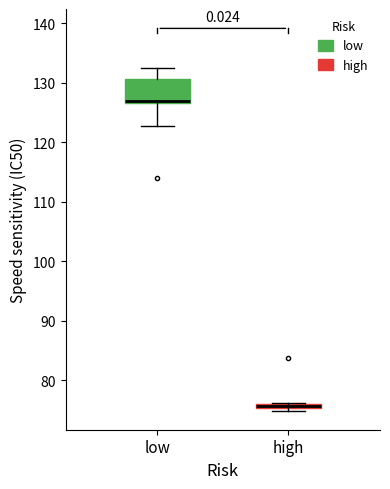

Which box's median line is the highest?

low